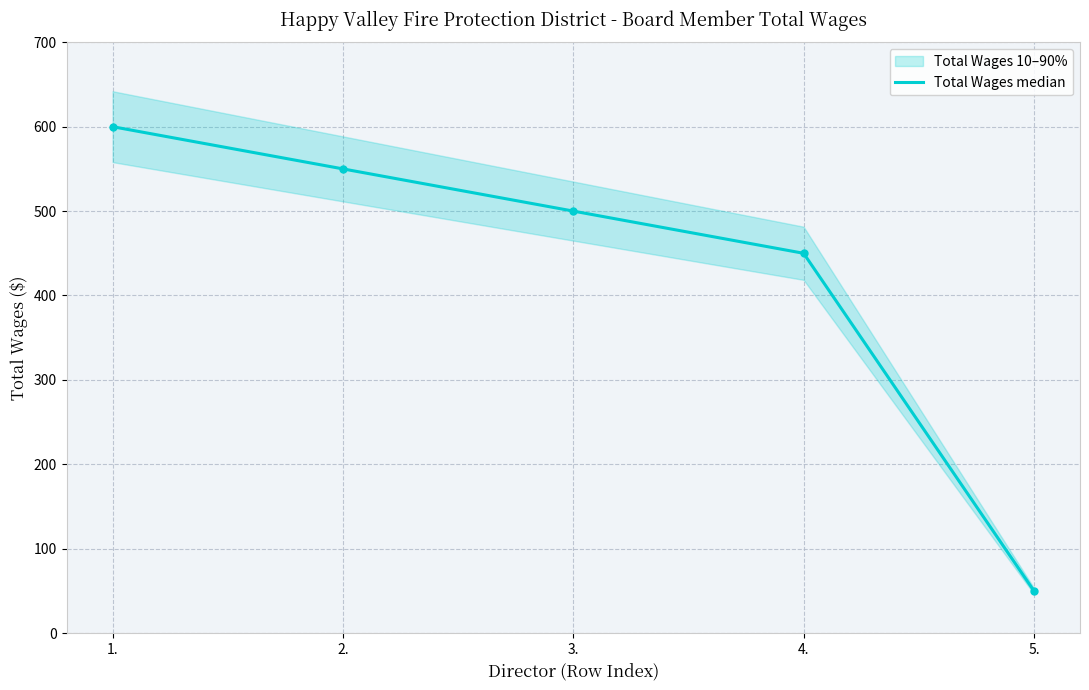

How many values exceed 500?

2